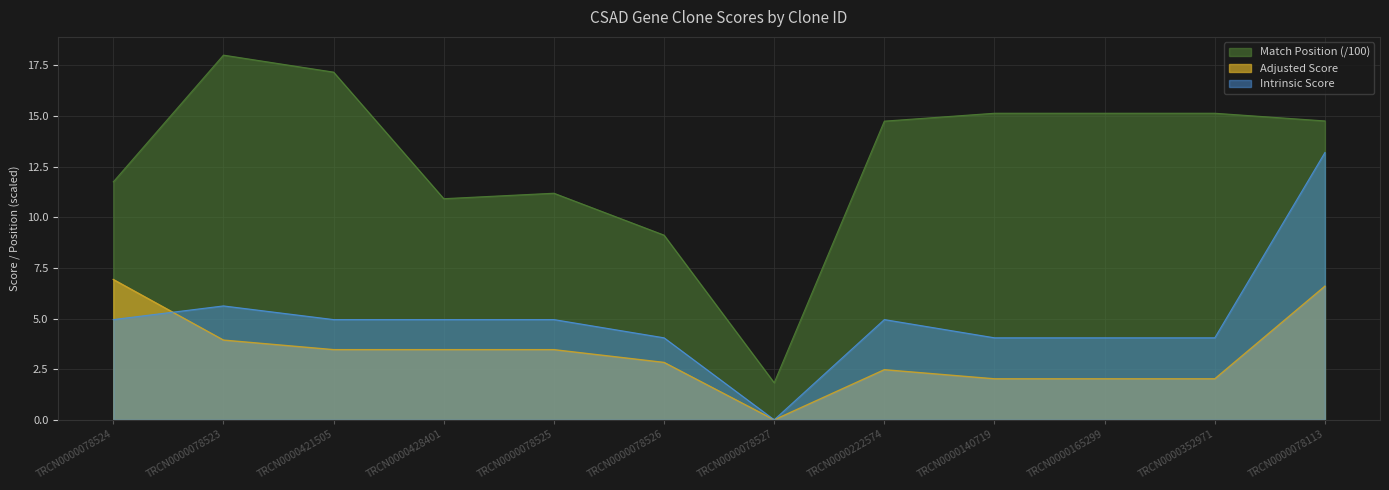

List the series in order of their overall mean, lowest first.

Adjusted Score, Intrinsic Score, Match Position (/100)